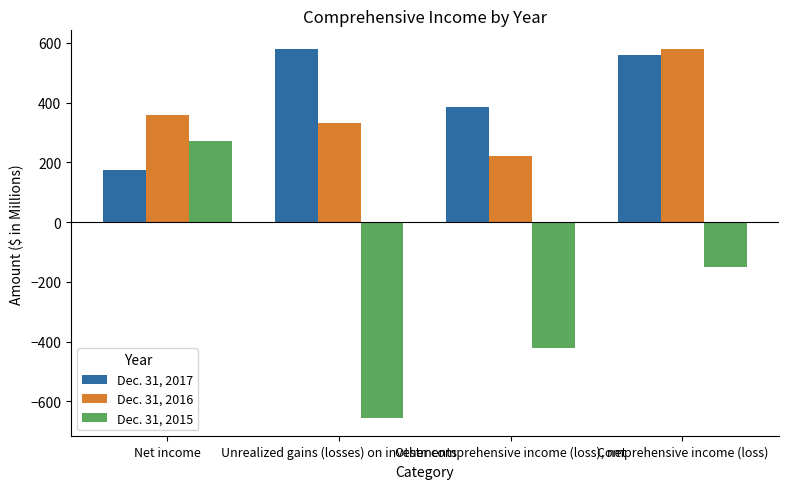

Is the value of Dec. 31, 2016 at Other comprehensive income (loss), net greater than the value of Dec. 31, 2015 at Net income?

No